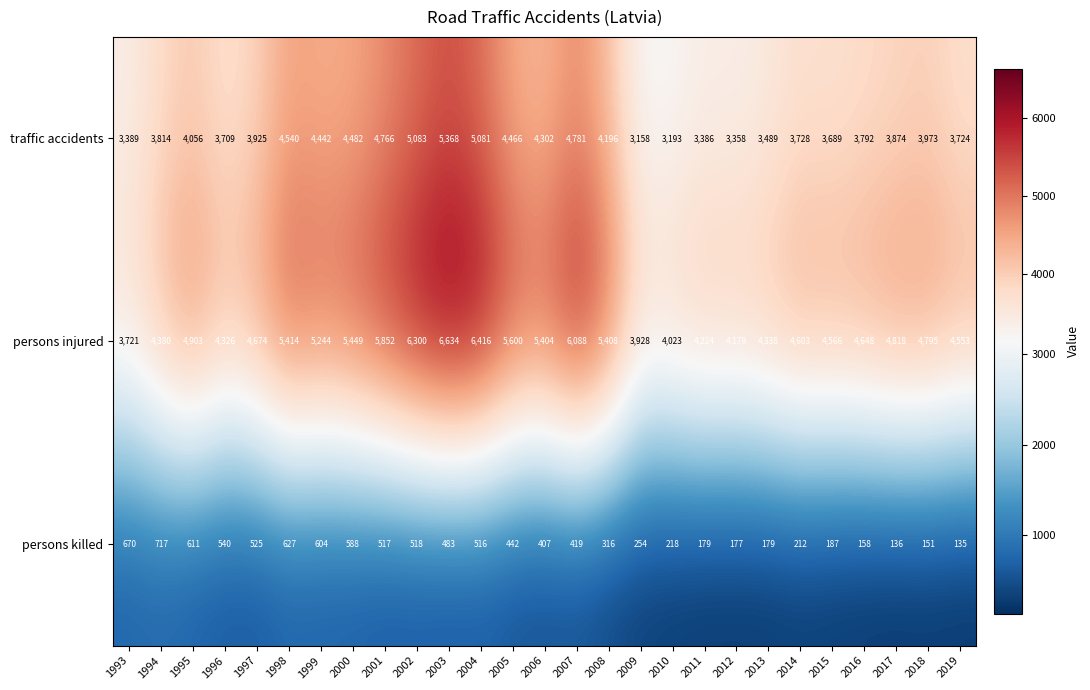

Is it true that traffic accidents equals 3489 at 2013?

True